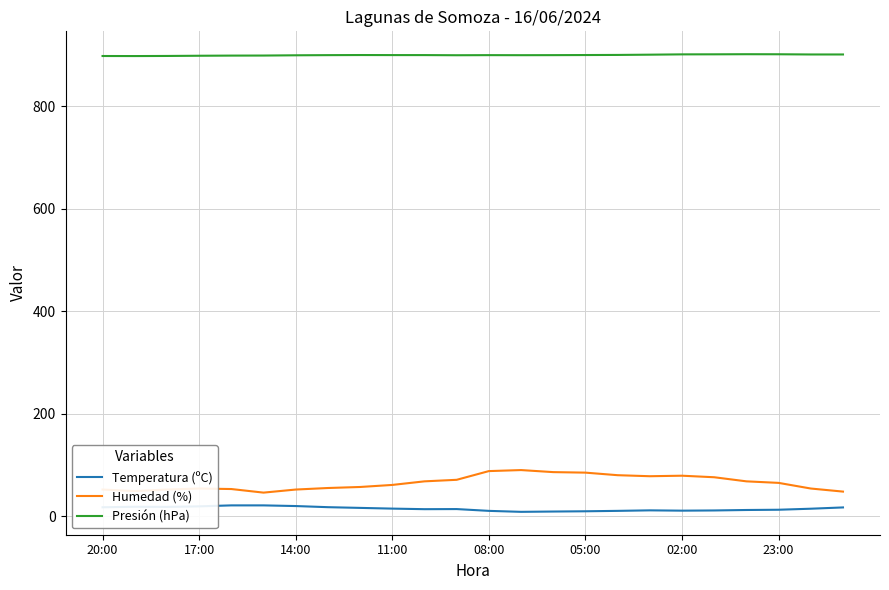

True or false: Humedad (%) and Temperatura (ºC) cross at least once.

False